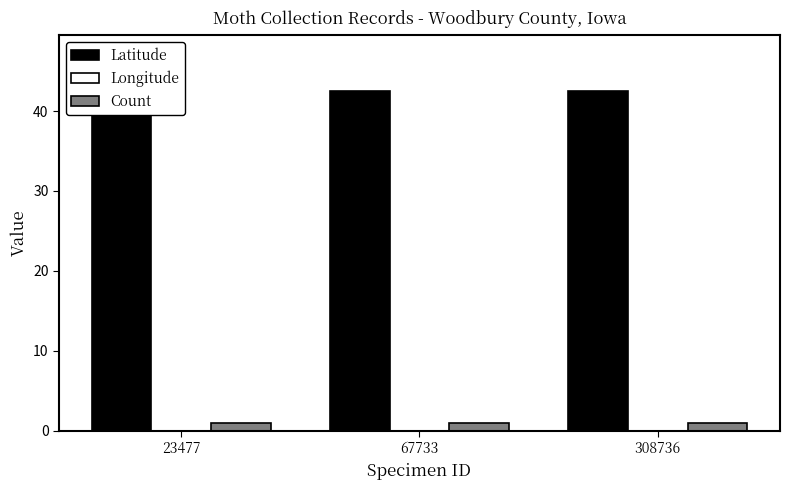

The value of Latitude at 67733 is 71.2. True or false?

False